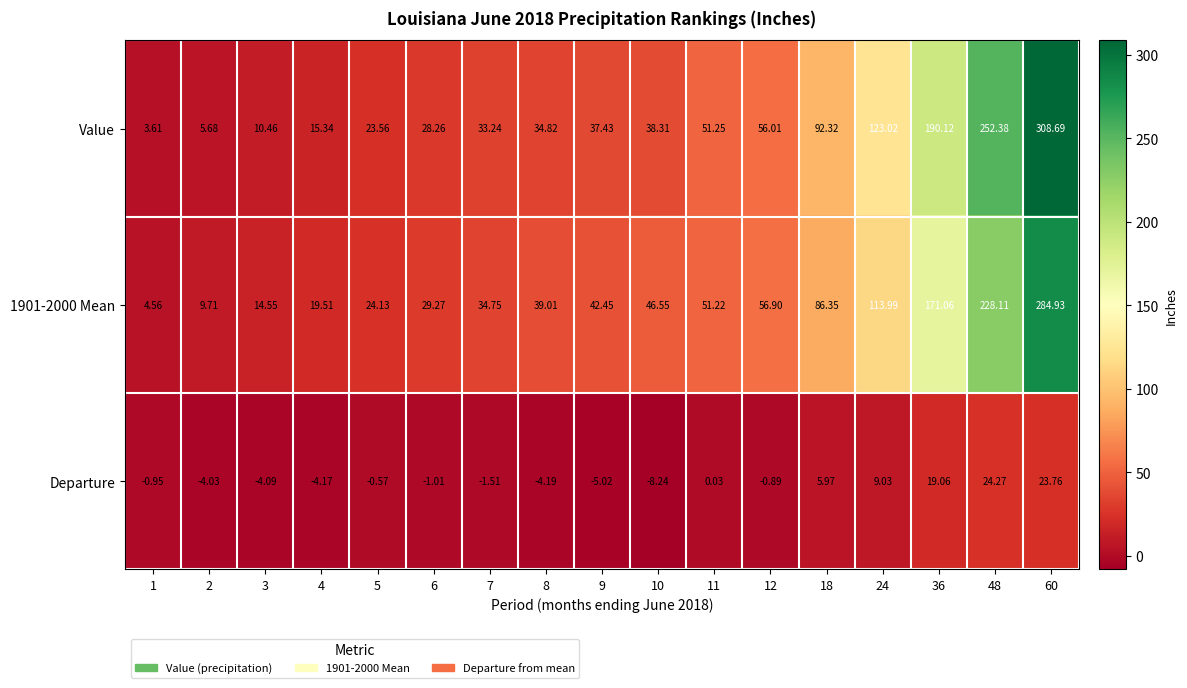

Which series has the widest spread of values?

Value